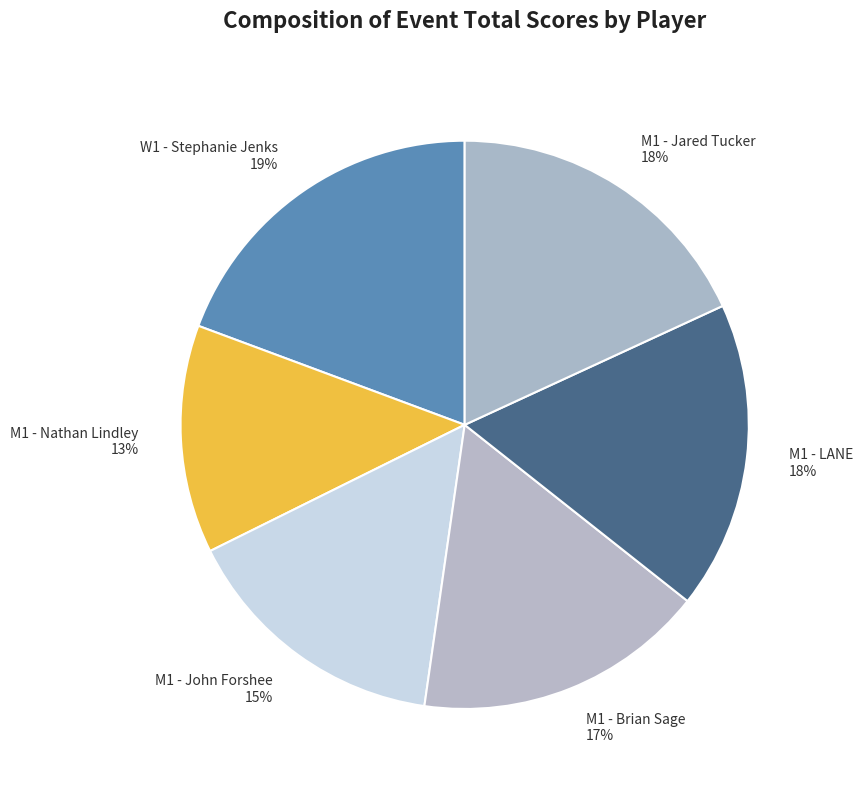

To the nearest percent, what portion does M1 - Jared Tucker represent?

18%